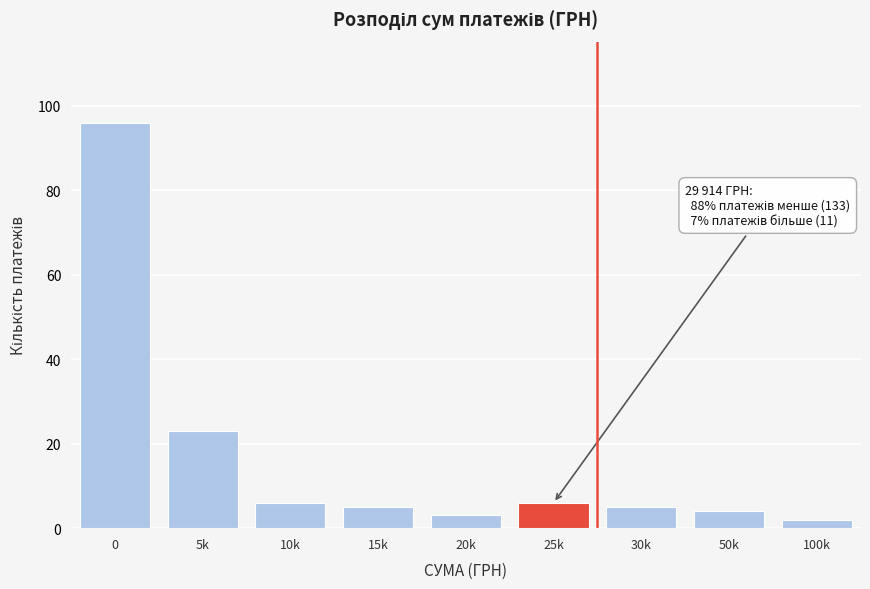

Reading left to right, transcribe all the data shown in this chart.

0=96	5k=23	10k=6	15k=5	20k=3	25k=6	30k=5	50k=4	100k=2